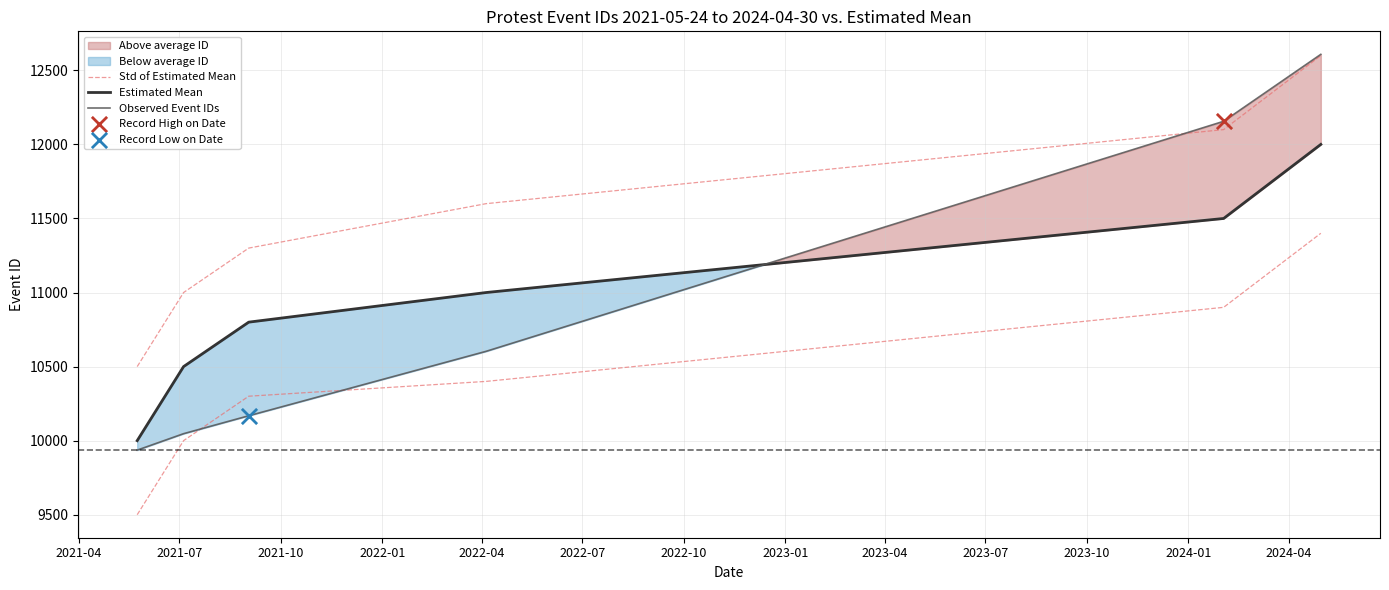

Which series contains the highest Y value?

Observed Event IDs